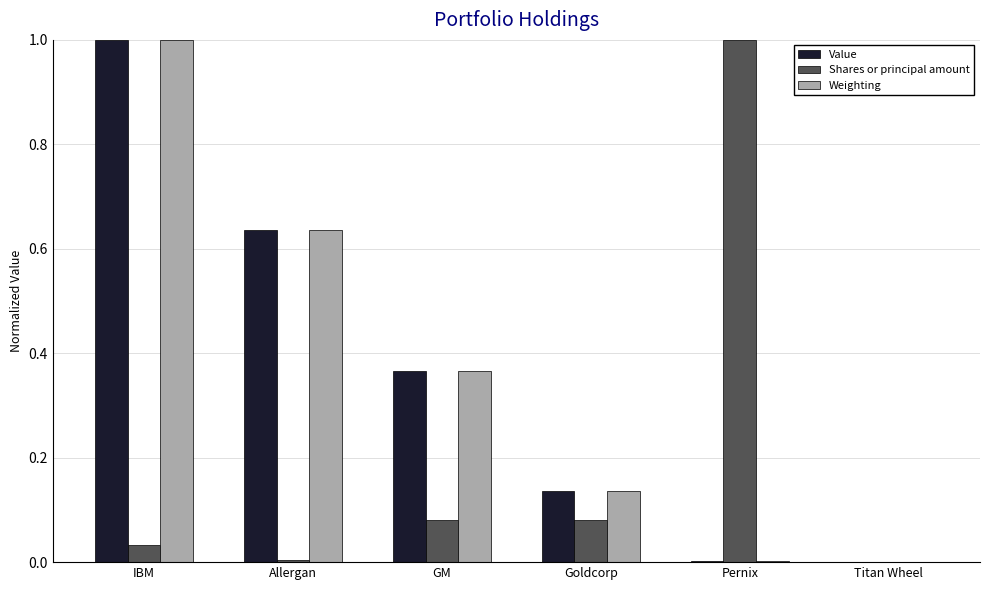

What is the maximum value for Weighting?

1.0